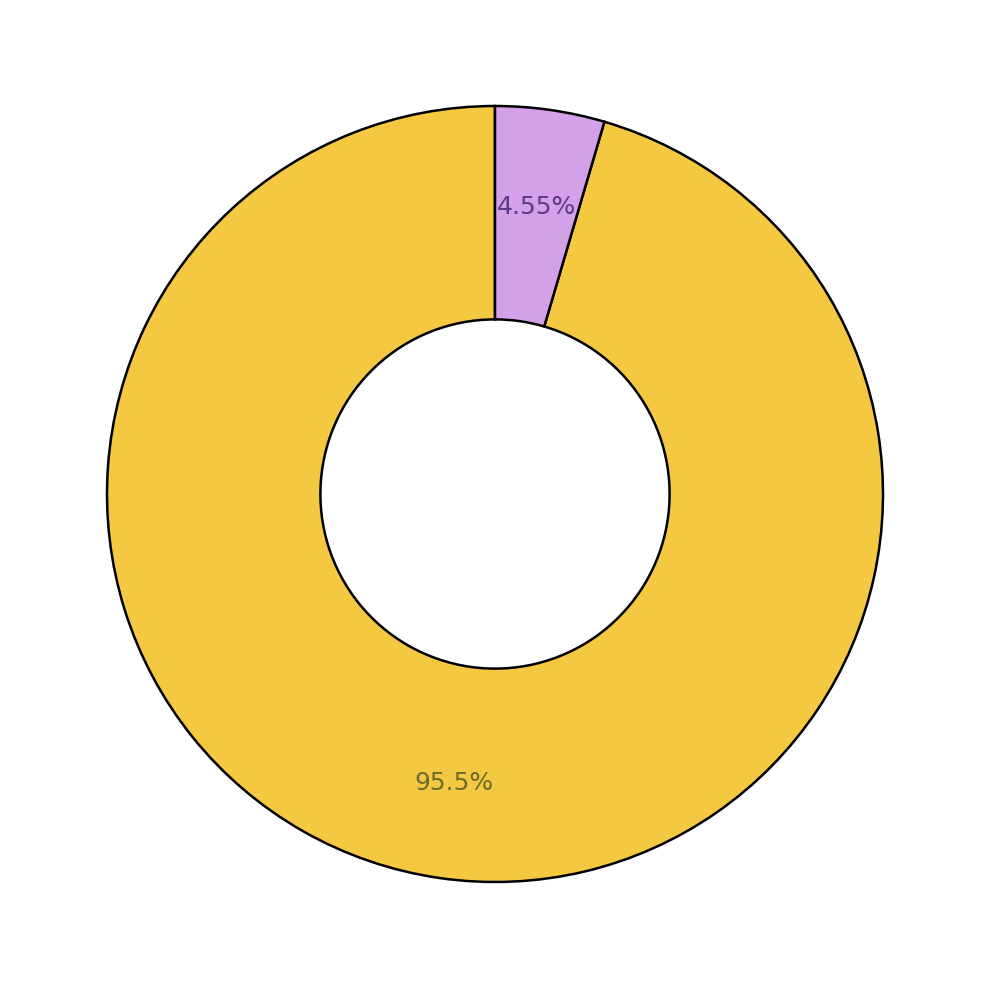

Does any single category account for the majority?

Yes